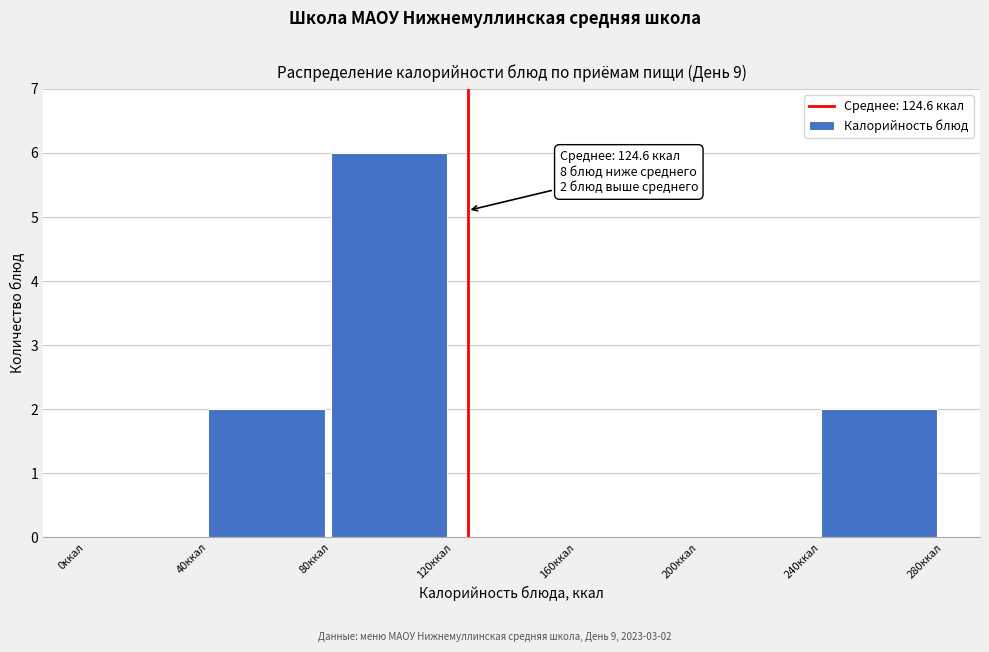

Over which range of the x-axis is the bar tallest?

80 to 120